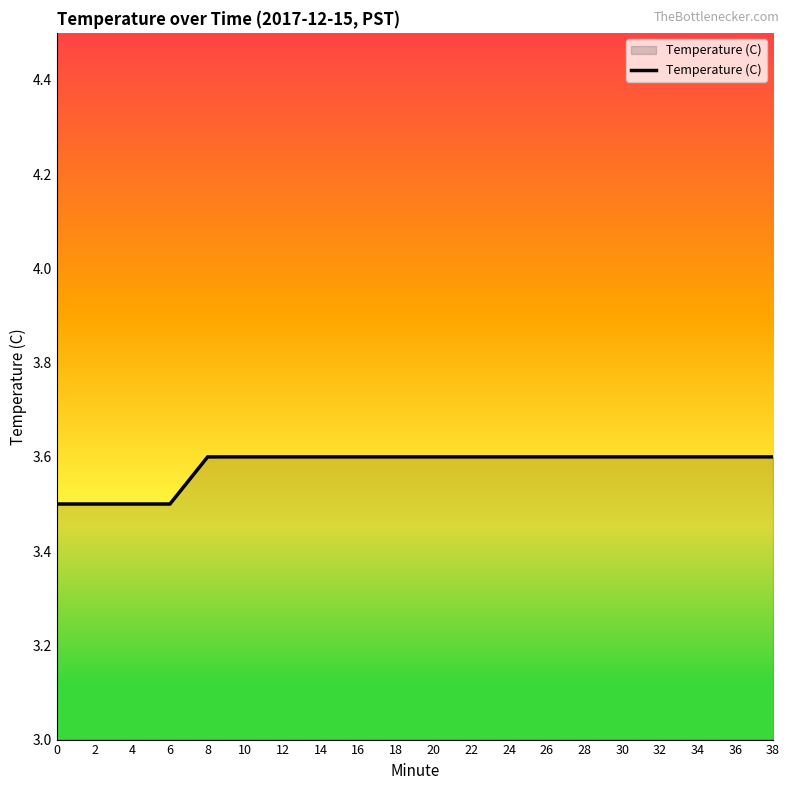

What is the average value?

3.6